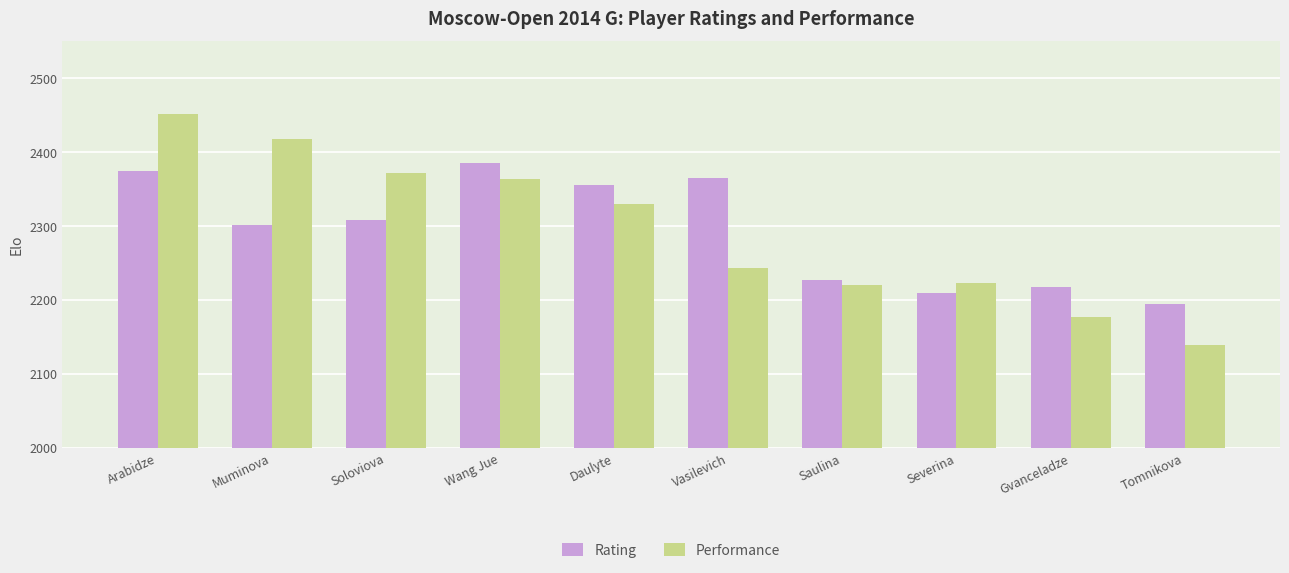

What is the label of the 10th bar from the right?

Arabidze